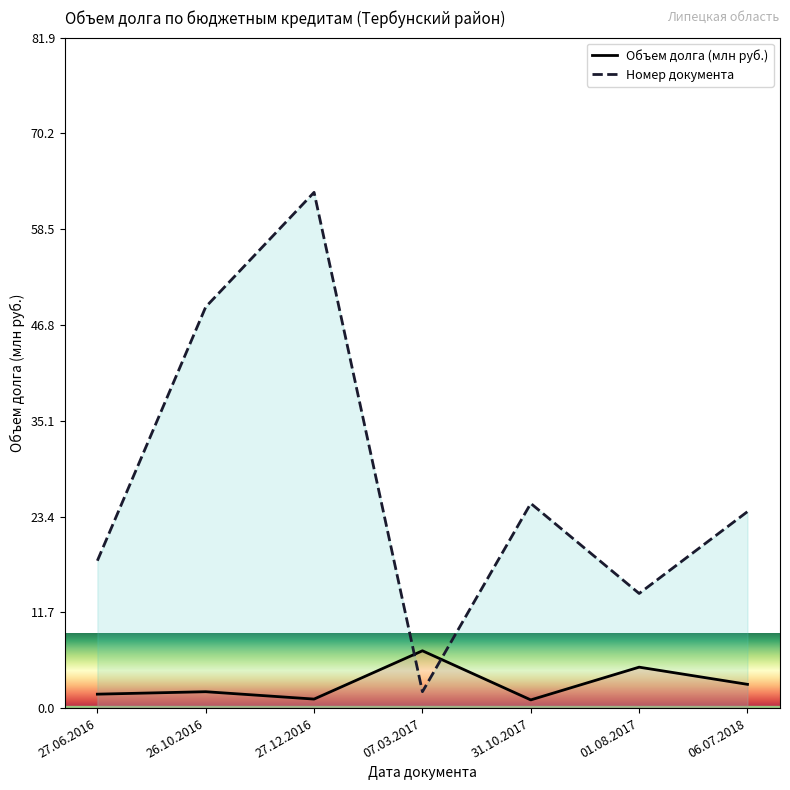

At which category does the data reach its first local peak?

27.12.2016